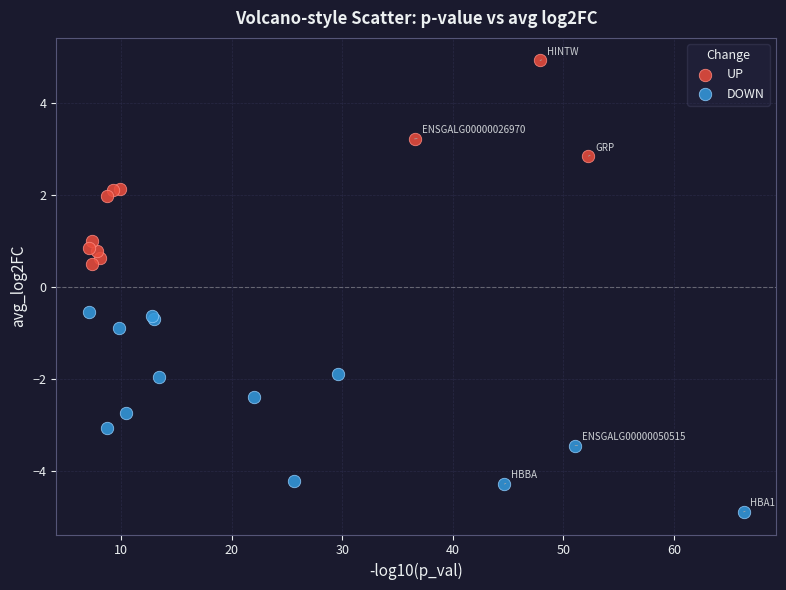

What are all the series names shown in the legend?

UP, DOWN